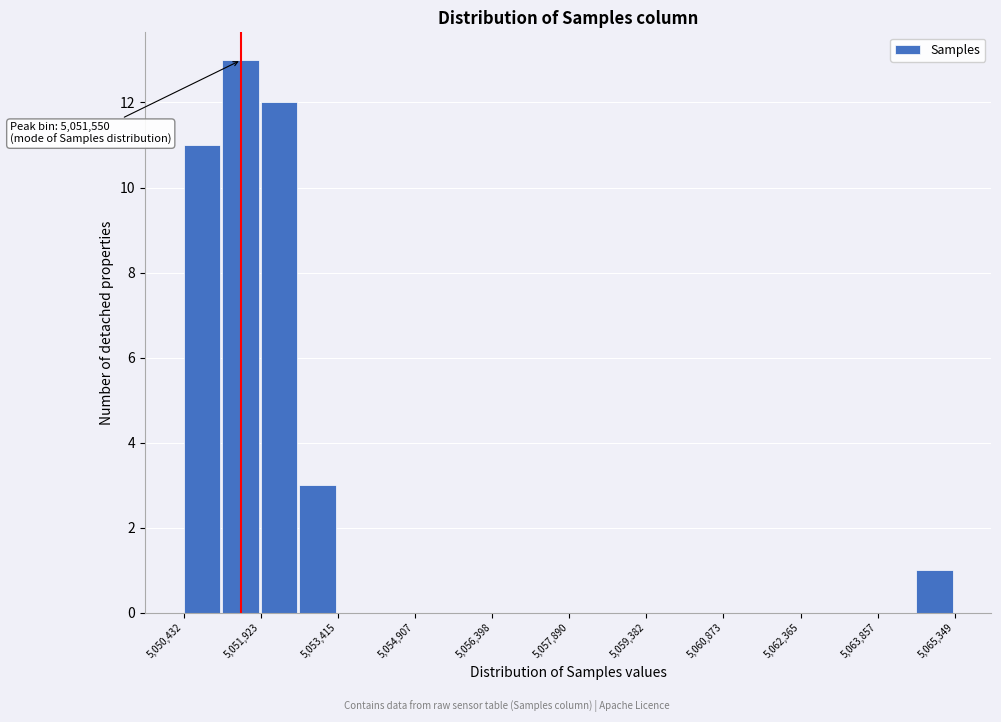

Around what value on the x-axis is the tallest bar? Give the approximate position of its centre, as read against the axis.

5051600